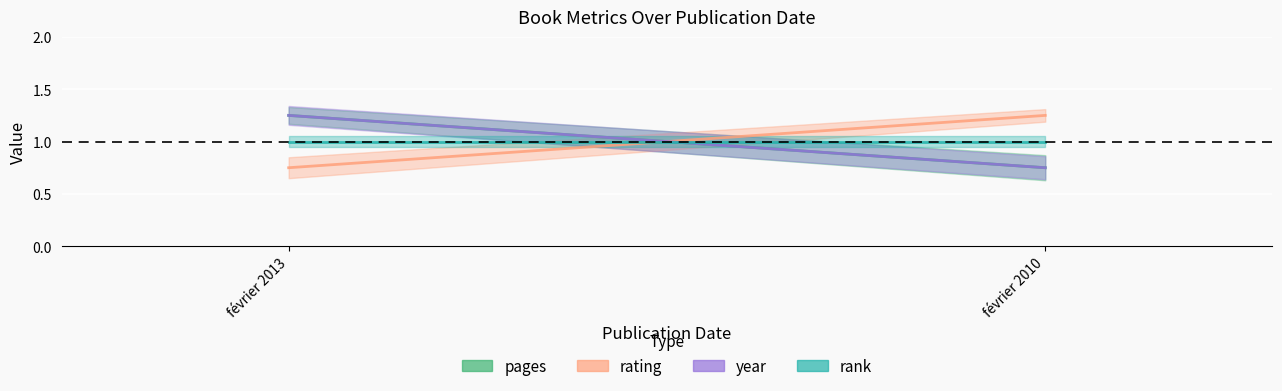

At how many categories does at least one series exceed 1?

2